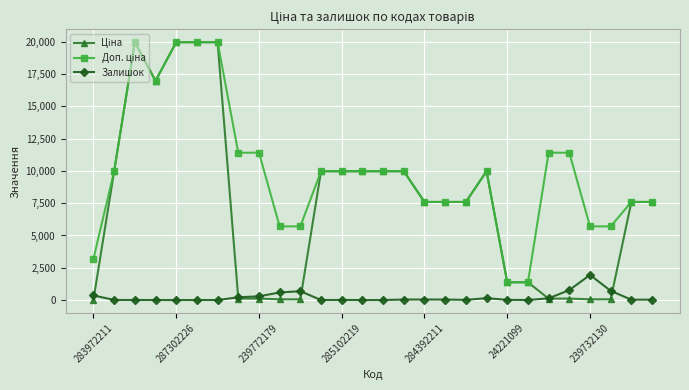

At how many categories does at least one series exceed 16119?

5